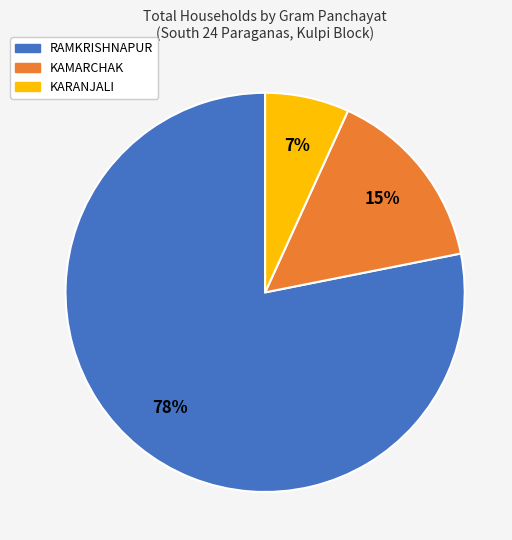

To the nearest percent, what is the average slice percentage?

33%